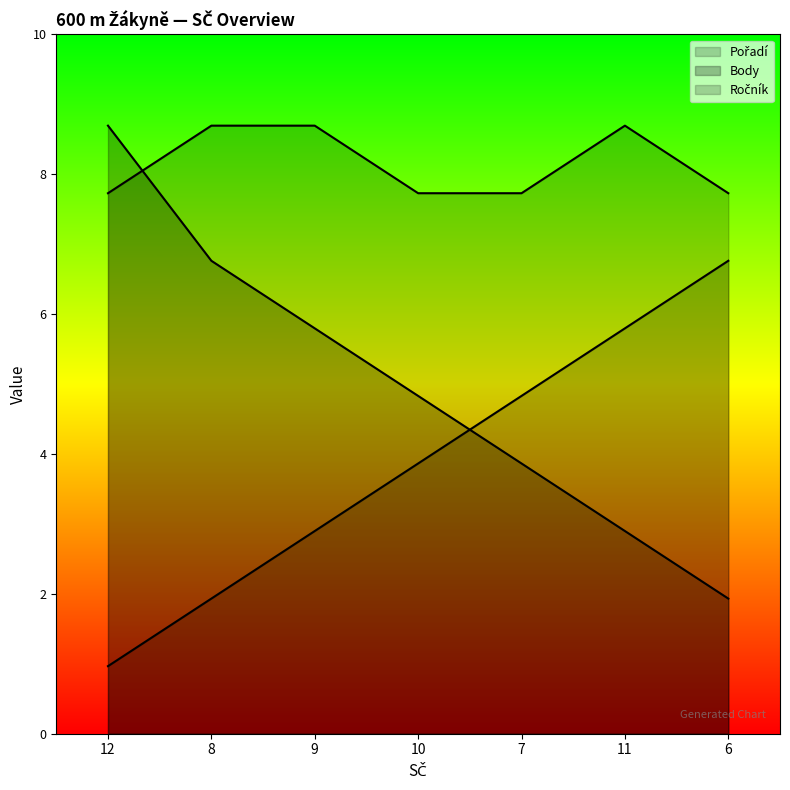

Does the chart display data point markers on the line(s)?

No